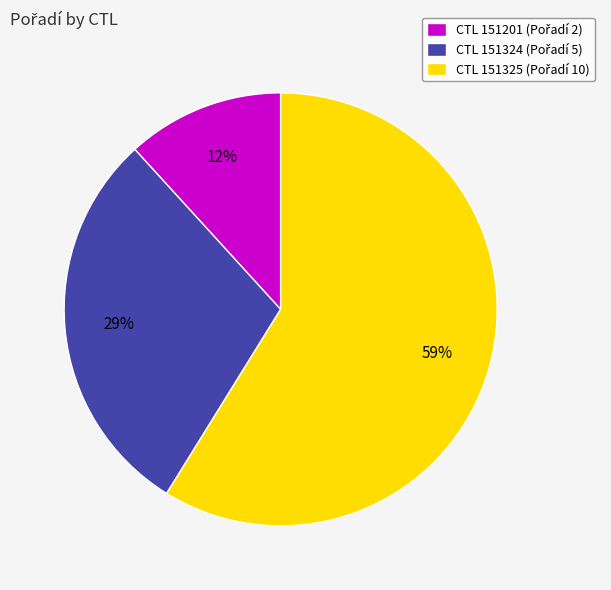

To the nearest percent, what is the difference between the largest and smallest slice percentages?

47%